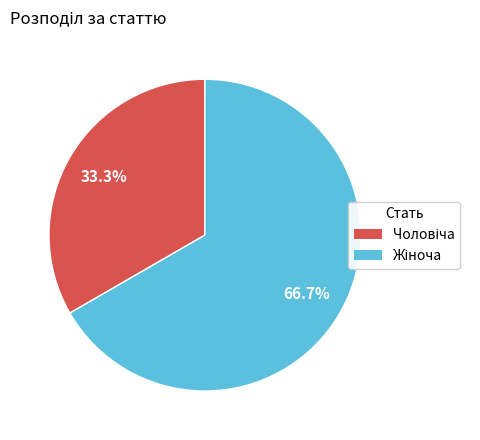

Is there a majority slice in this chart?

Yes